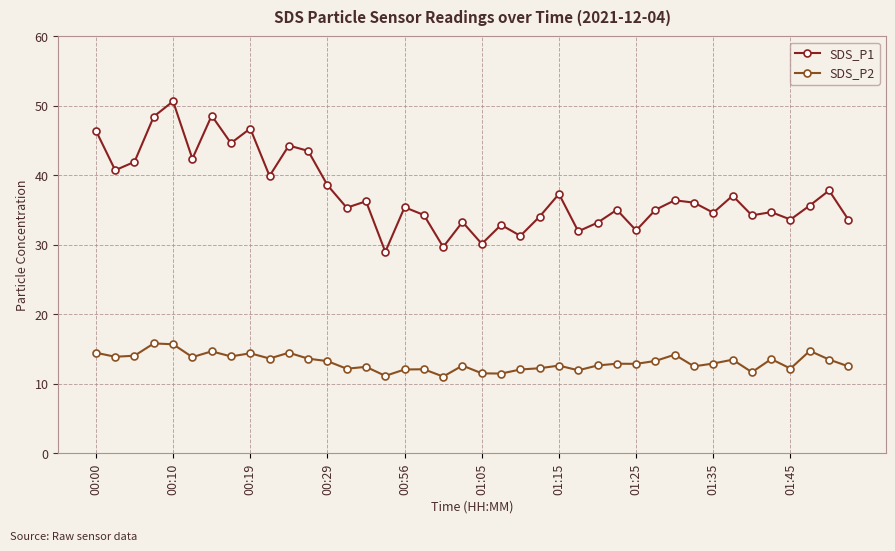

Does the chart have visible grid lines?

Yes